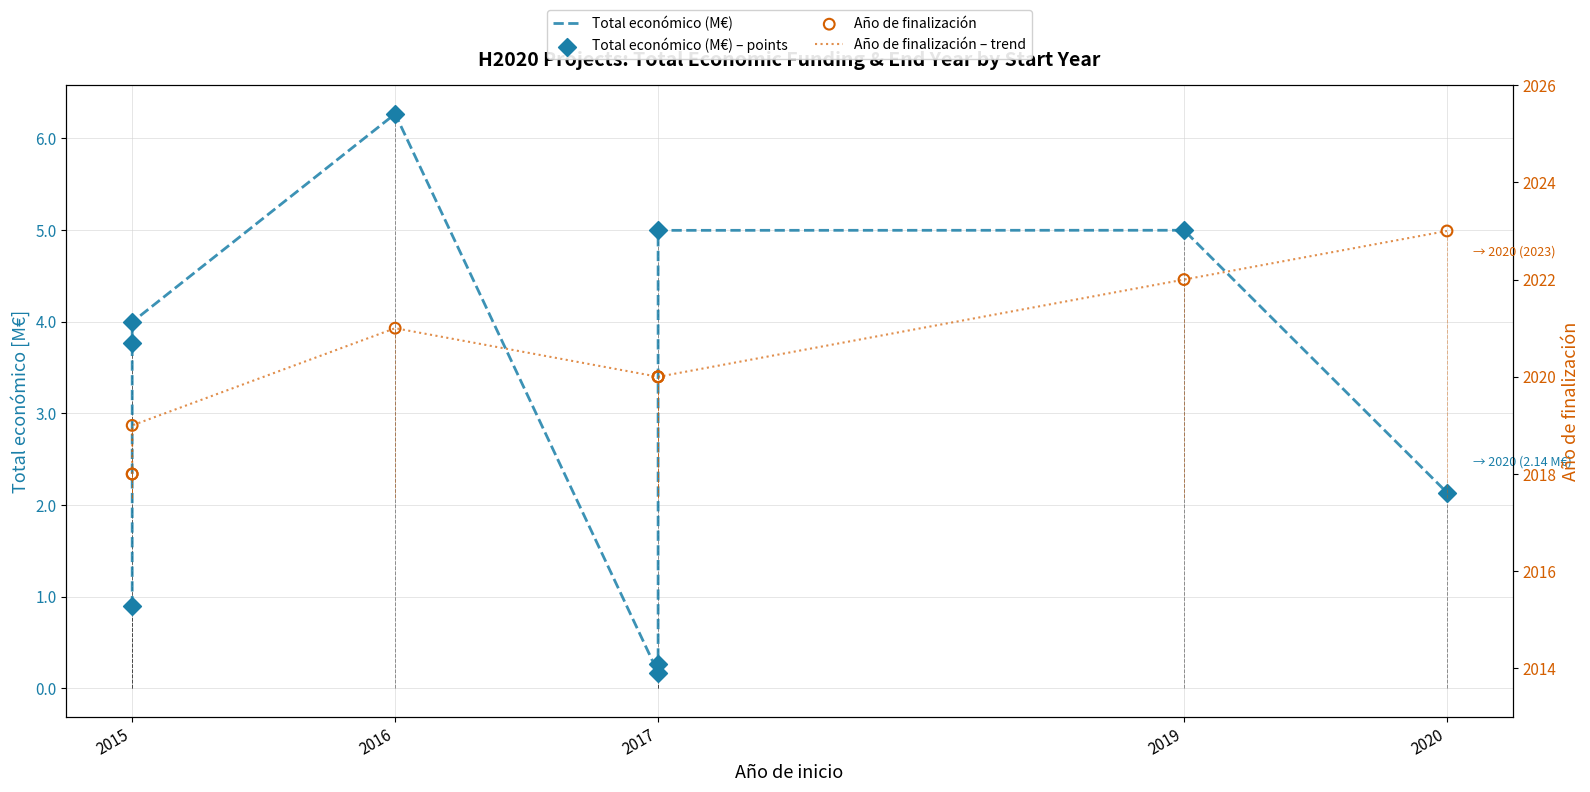

What is the total value across all series at 2015?

4043.9